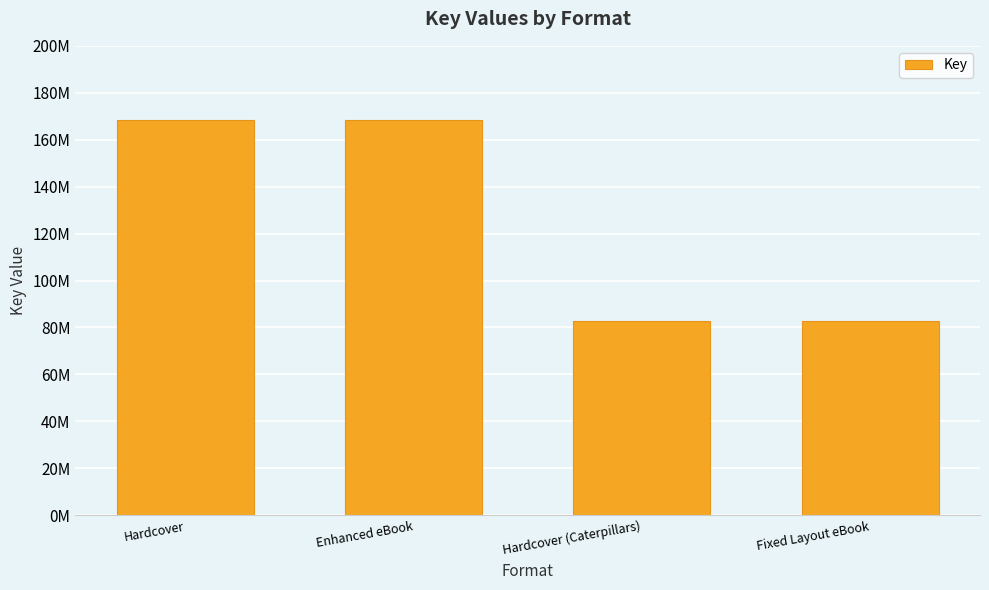

List the labels in order of value, smallest first.

Hardcover (Caterpillars), Fixed Layout eBook, Hardcover, Enhanced eBook